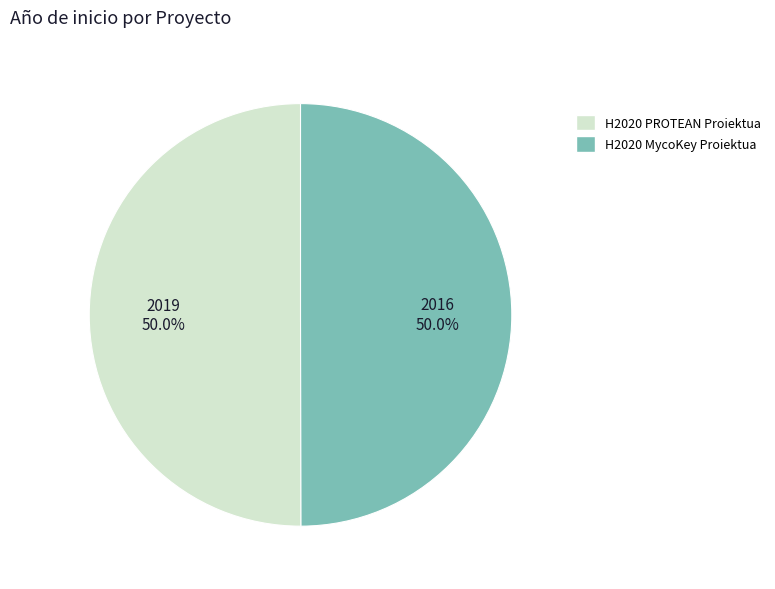

What percentage do H2020 PROTEAN Proiektua and H2020 MycoKey Proiektua together represent?

100.0%